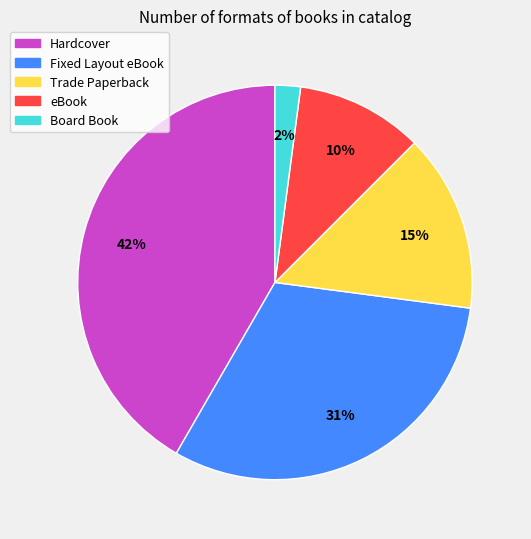

Is it true that eBook is 18% of the pie?

False